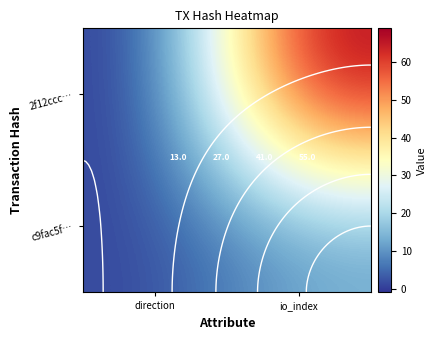

At which category is the sum across all series the highest?

io_index